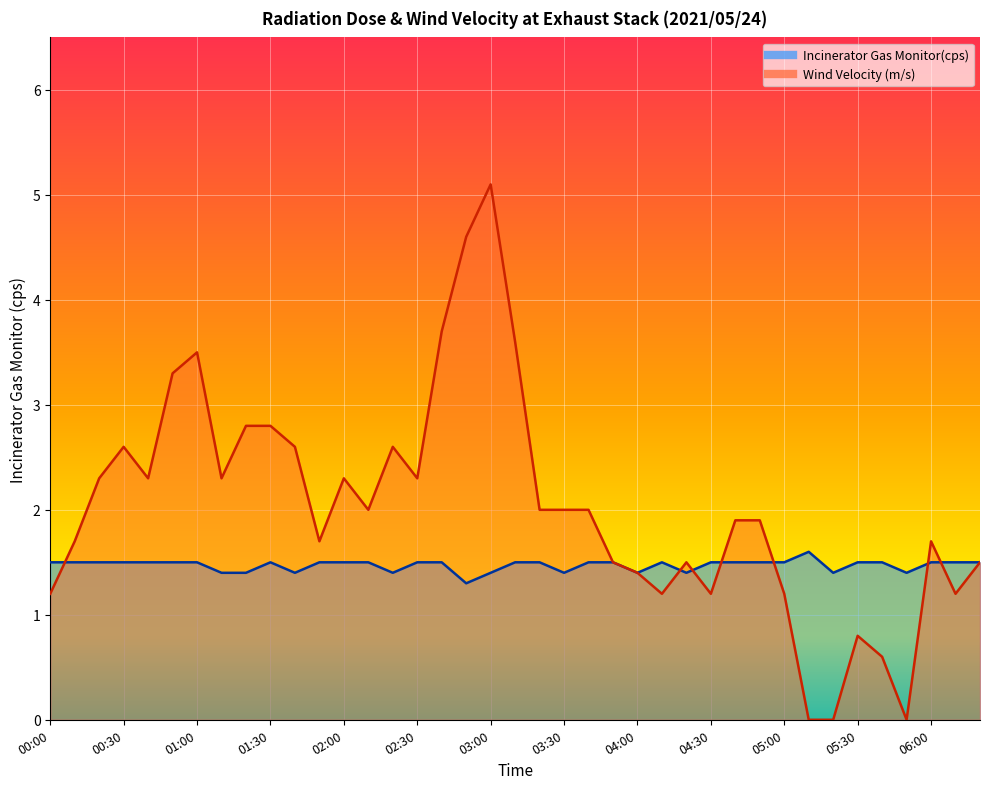

How many values in the Wind Velocity series exceed 2?

16